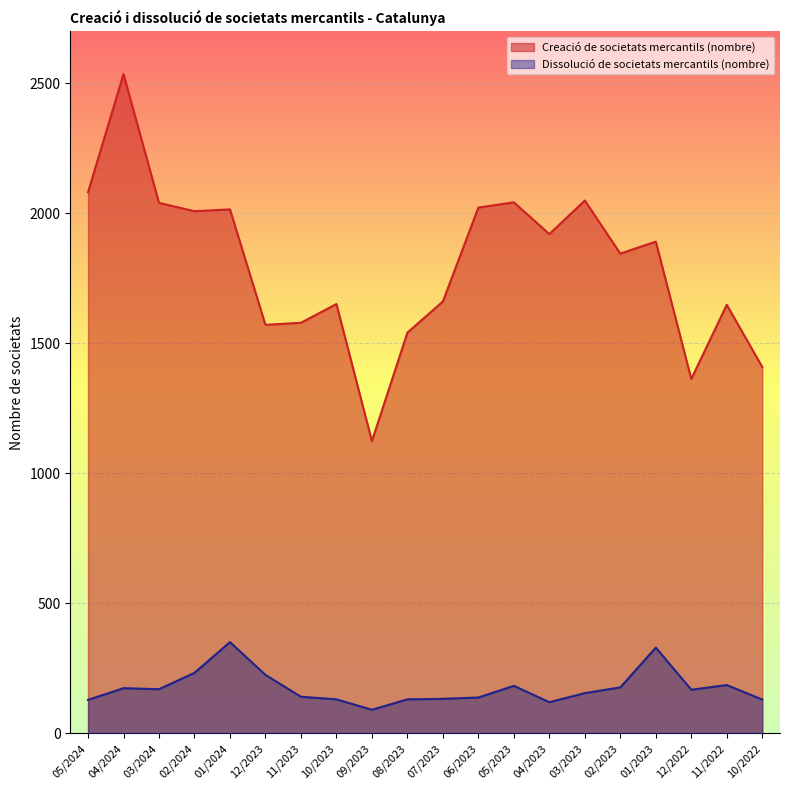

How many lines are shown in the chart?

2